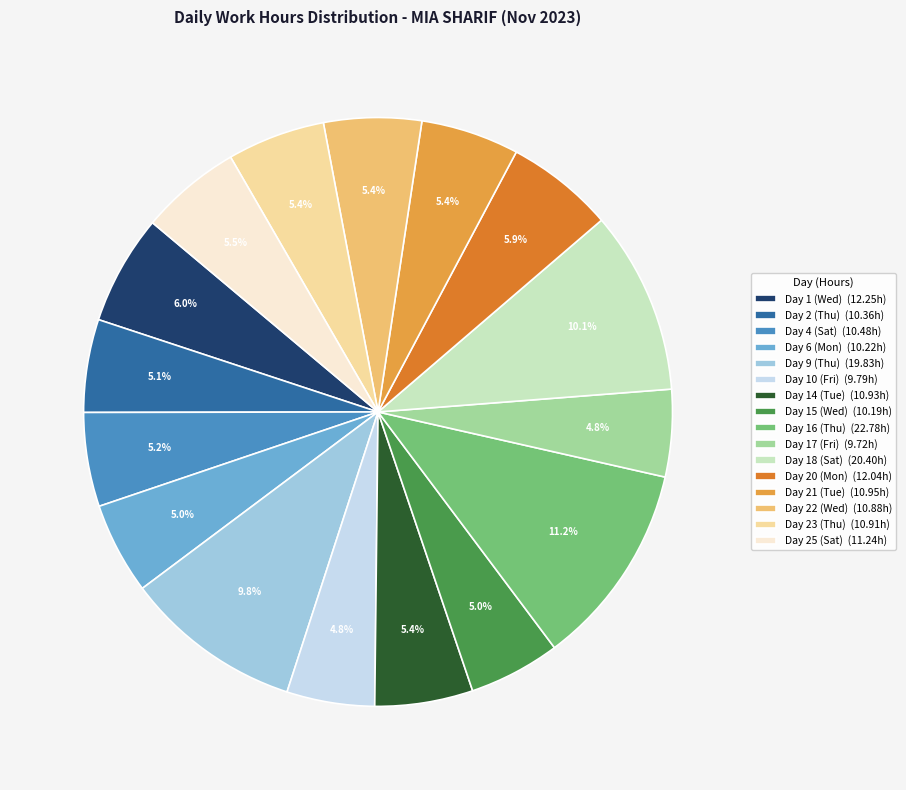

What percentage is the Day 23 (Thu) slice, to the nearest percent?

5%